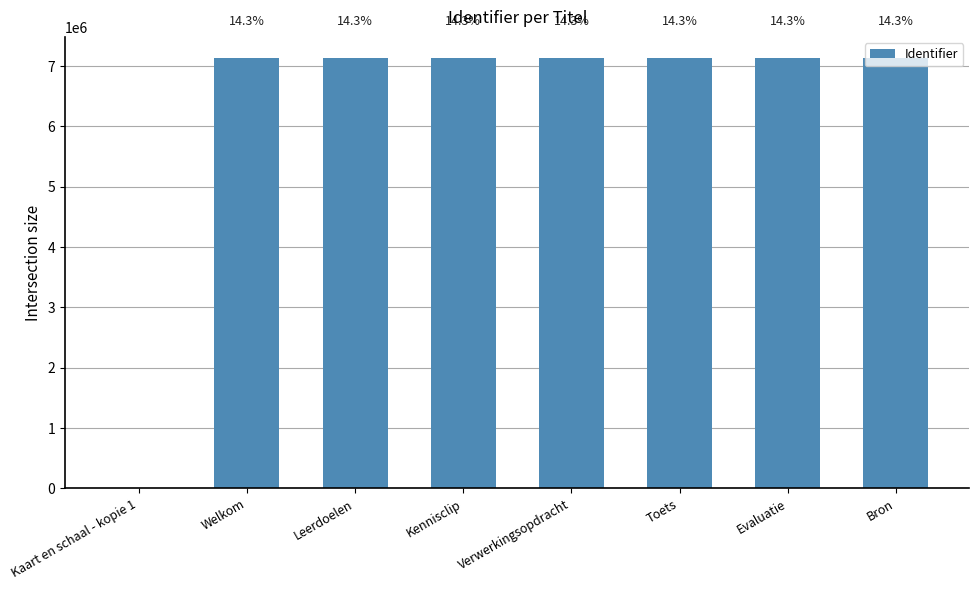

Are the bars horizontal?

No